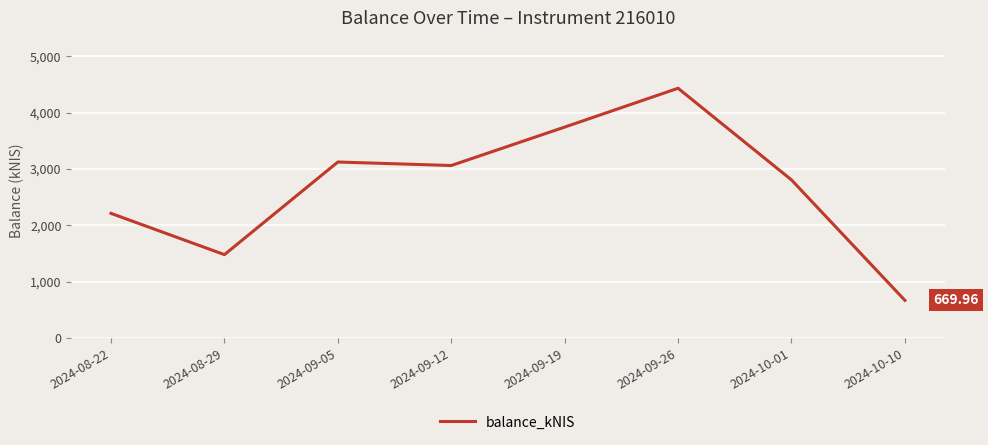

Where does the data first go above 3061?

2024-09-05